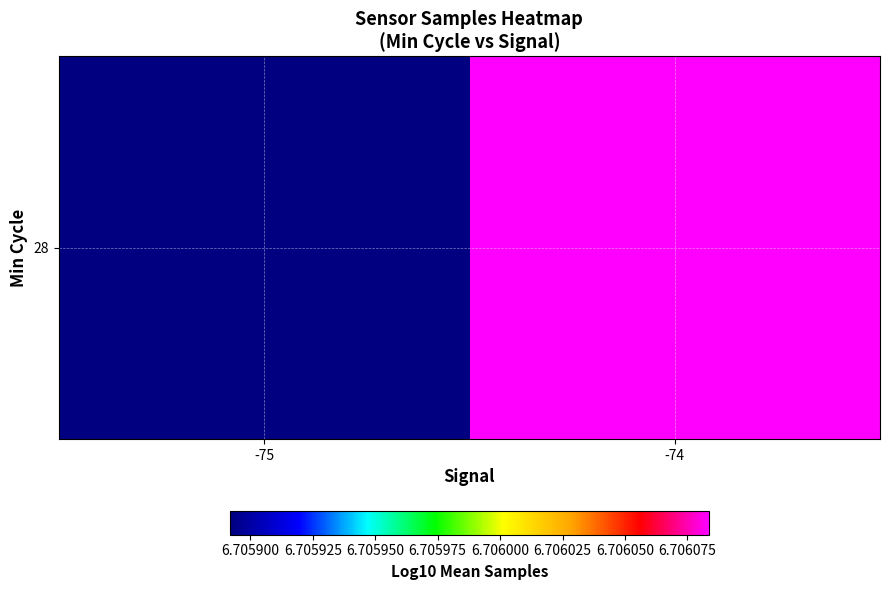

List the labels in order of value, smallest first.

-75, -74